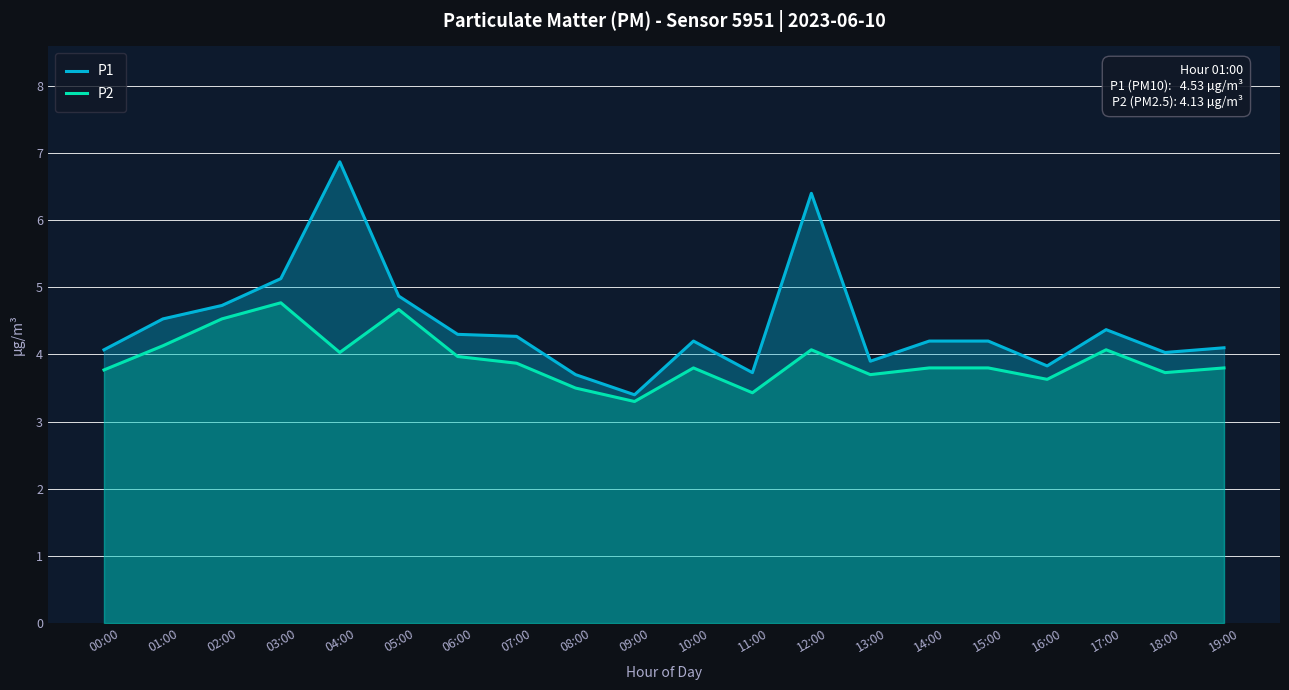

What is the value of the P2 point at the 20th from the left?

3.8